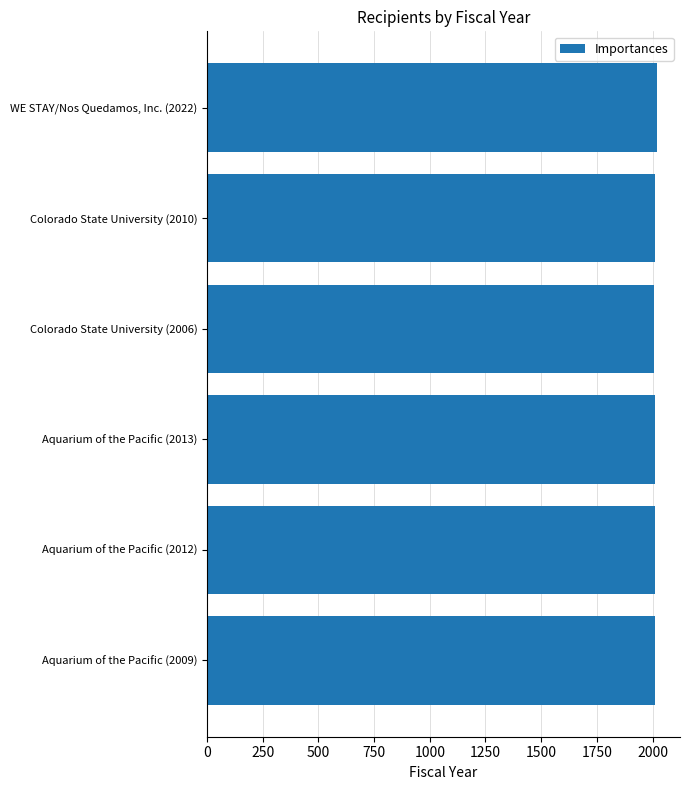

What is the maximum value shown in the chart?

2022